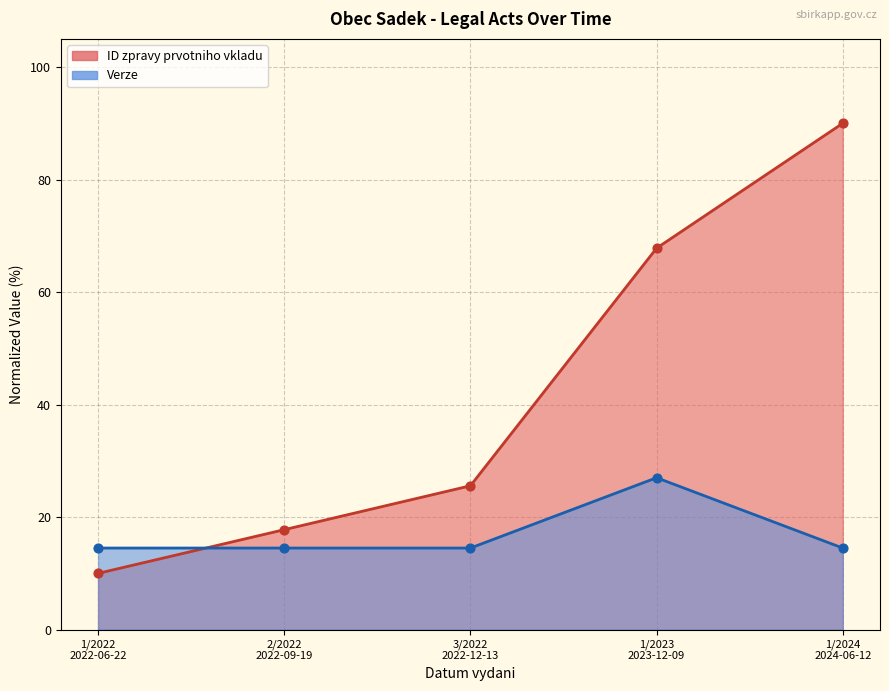

At how many categories does at least one series exceed 68?

1